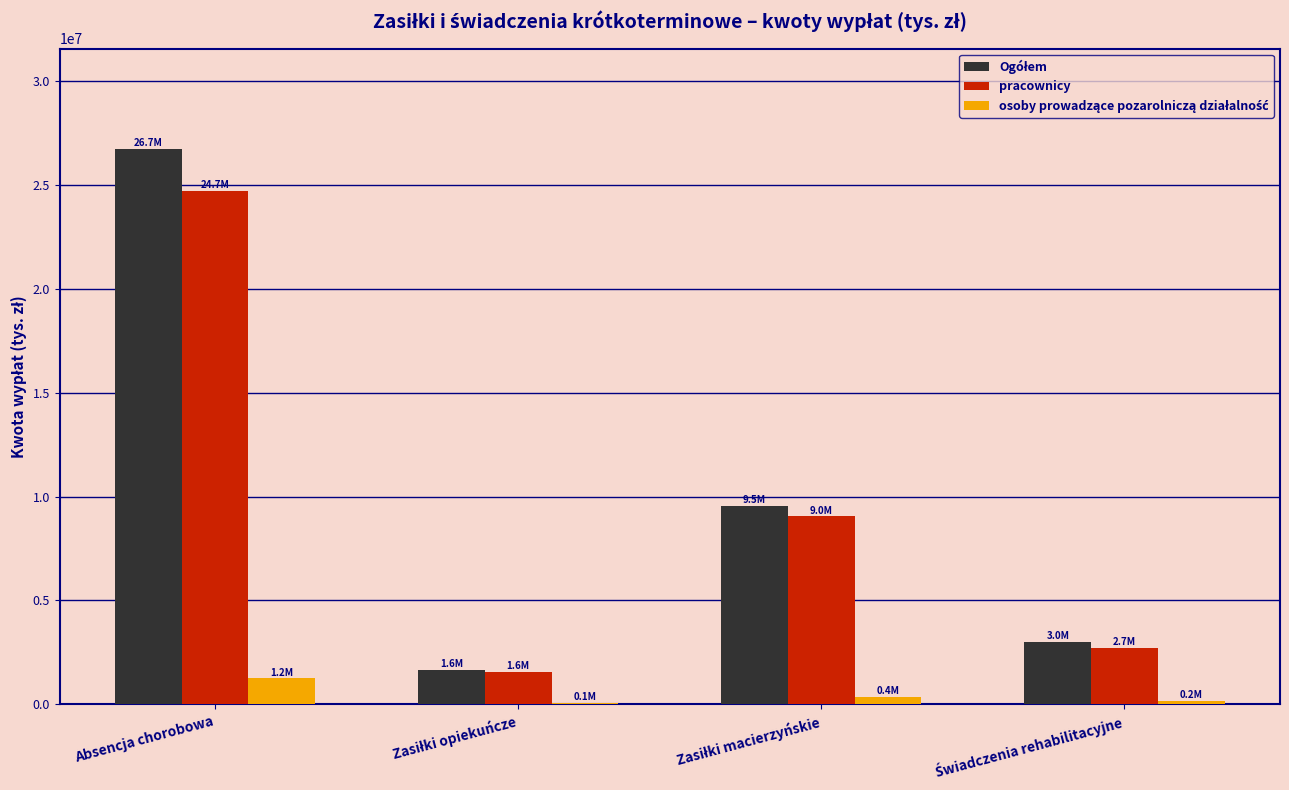

At which category is the sum across all series the highest?

Absencja chorobowa